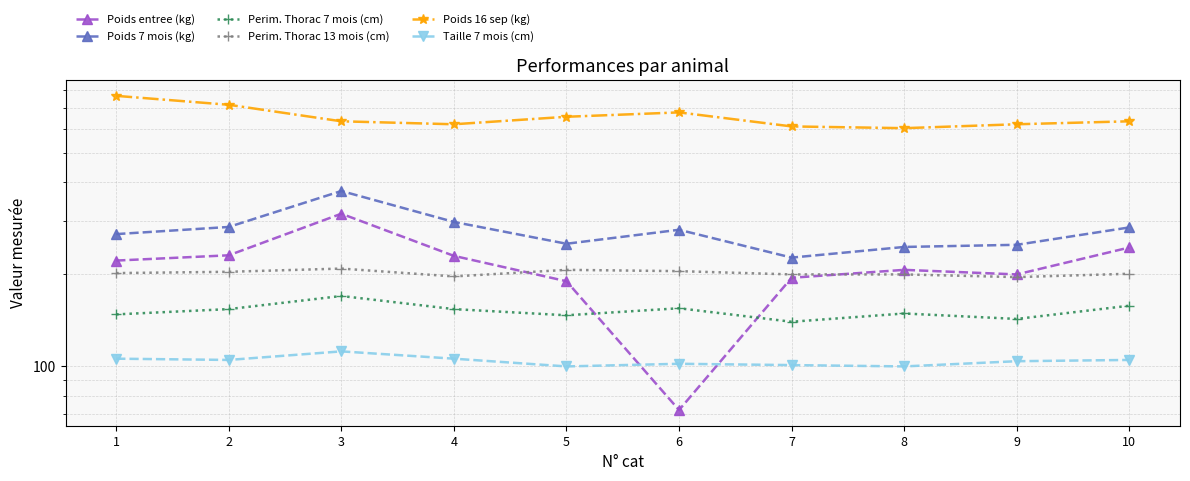

What is the difference between the maximum and minimum values in the Taille 7 mois (cm) series?

12